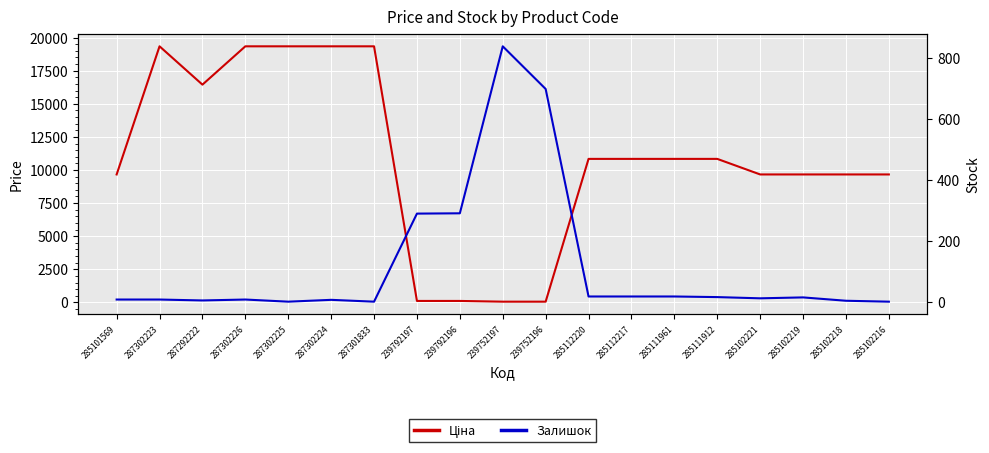

Reading right to left, transcribe all the data shown in this chart.

Ціна: 285102216=9664.7	285102218=9664.7	285102219=9664.7	285102221=9664.7	285111912=10840.1	285111961=10840.1	285112217=10840.1	285112220=10840.1	239752196=55.3	239752197=55.3	239792196=110.5	239792197=110.5	287301833=19343.1	287302224=19343.1	287302225=19343.1	287302226=19343.1	287292222=16448.2	287302223=19343.1	285101569=9664.7
Залишок: 285102216=0.0	285102218=3.0	285102219=14.0	285102221=11.0	285111912=15.0	285111961=17.0	285112217=17.0	285112220=17.0	239752196=698.0	239752197=838.0	239792196=290.0	239792197=289.0	287301833=0.0	287302224=6.0	287302225=0.0	287302226=7.0	287292222=4.0	287302223=7.0	285101569=7.0